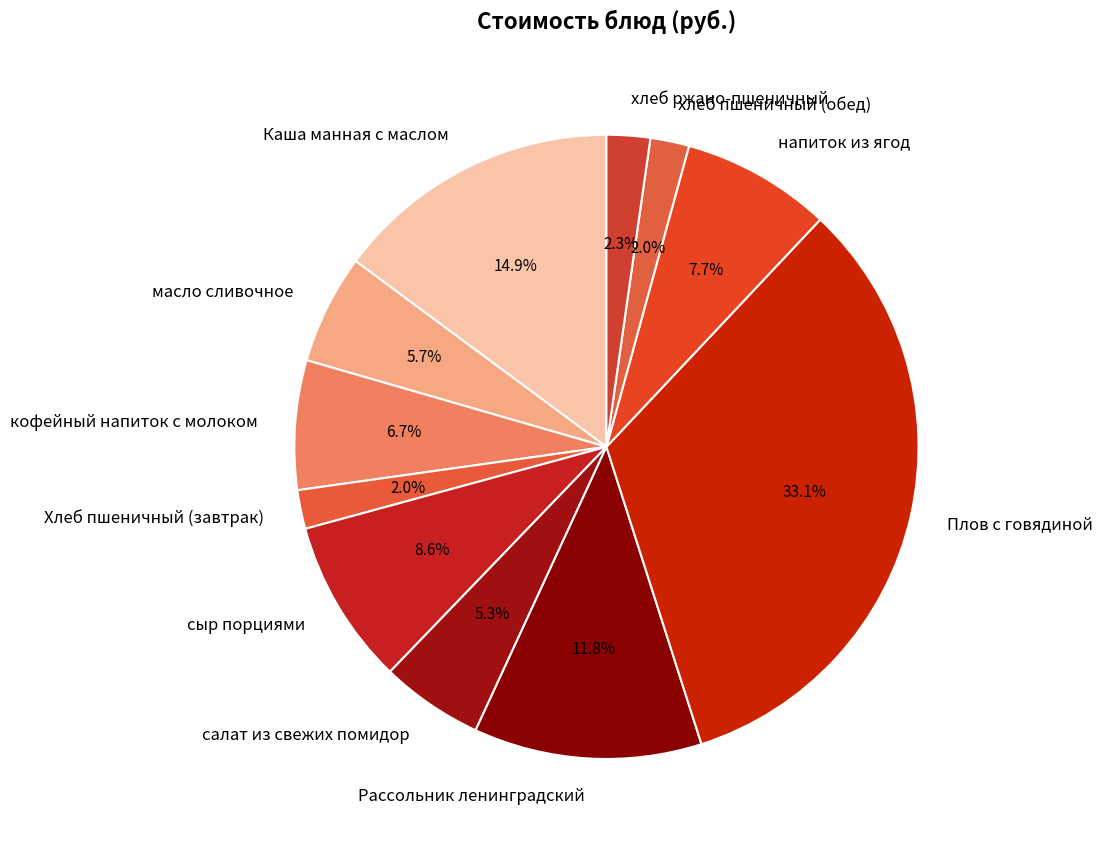

How many slices are in this pie chart?

11